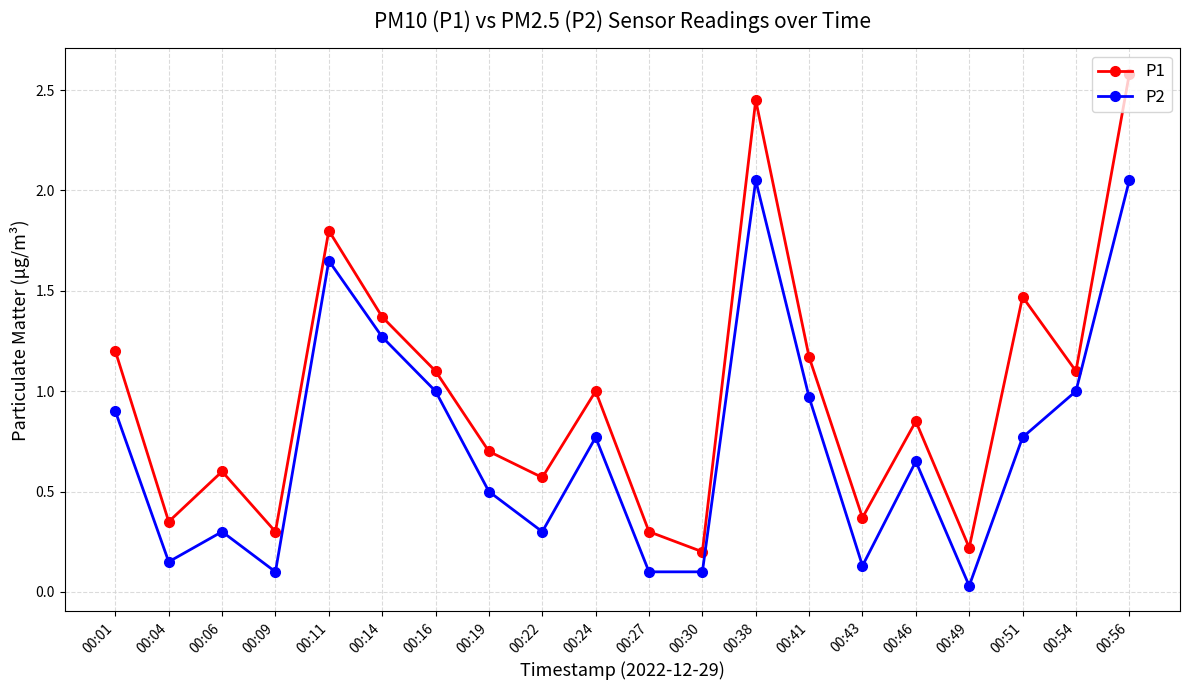

What is the sum of all P1 values?

19.7